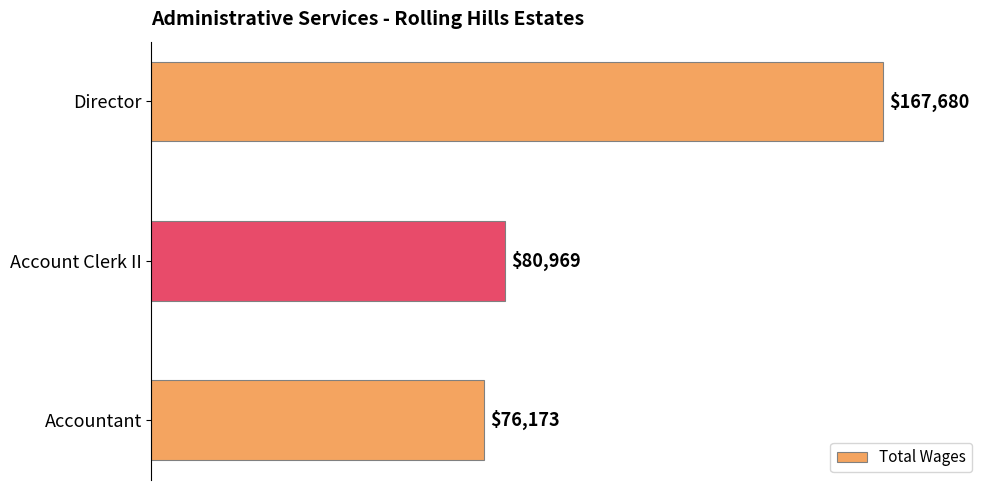

Rank the categories by value from highest to lowest.

Director, Account Clerk II, Accountant